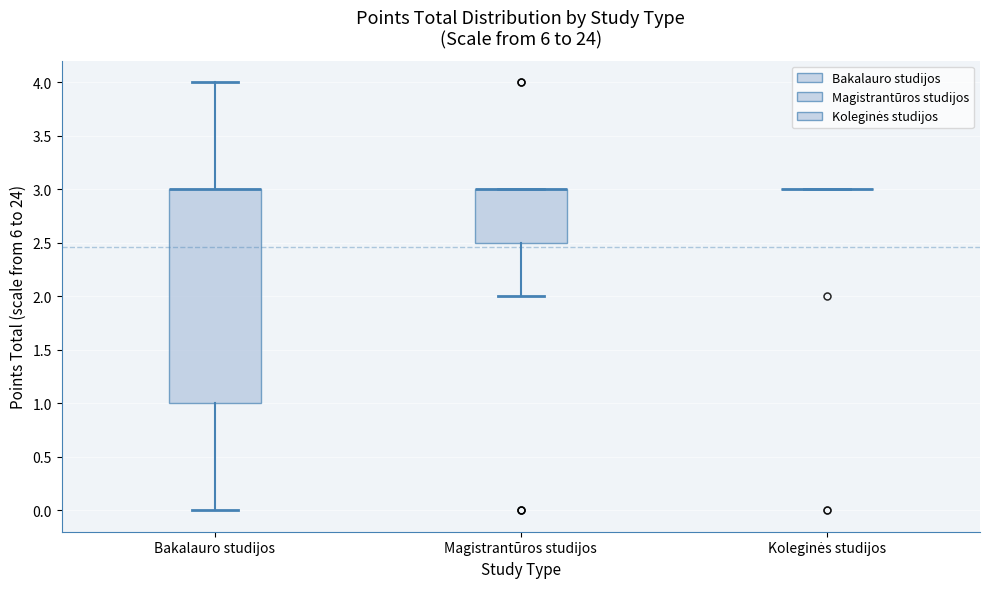

Reading left to right, read every box against the y-axis: the position of its median line, the range the box covers, and the ends of its whiskers. The values are not printed on the chart, so give them approximately, as read against the axis.

Bakalauro studijos: median 3.0 (drawn on the box's upper edge), box 1.0 to 3.0, whiskers 0.0 to 4.0
Magistrantūros studijos: median 3.0 (drawn on the box's upper edge), box 2.5 to 3.0, whiskers 2.0 to 3.0
Koleginės studijos: box collapsed to a line at 3.0, whiskers 3.0 to 3.0